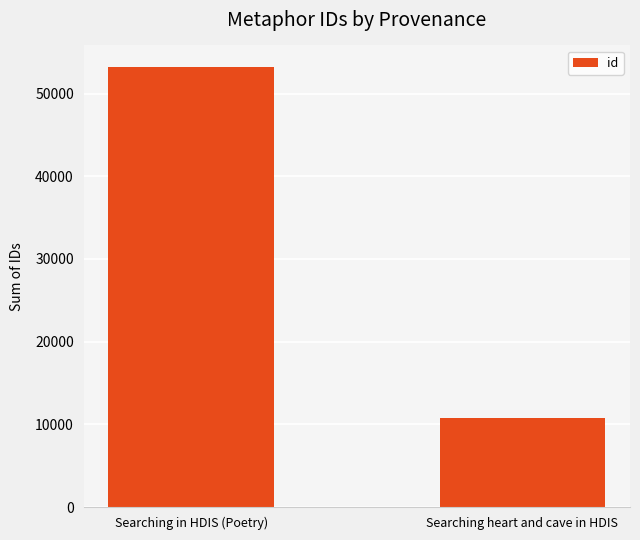

Count the values in the range 10814 to 53161.

2